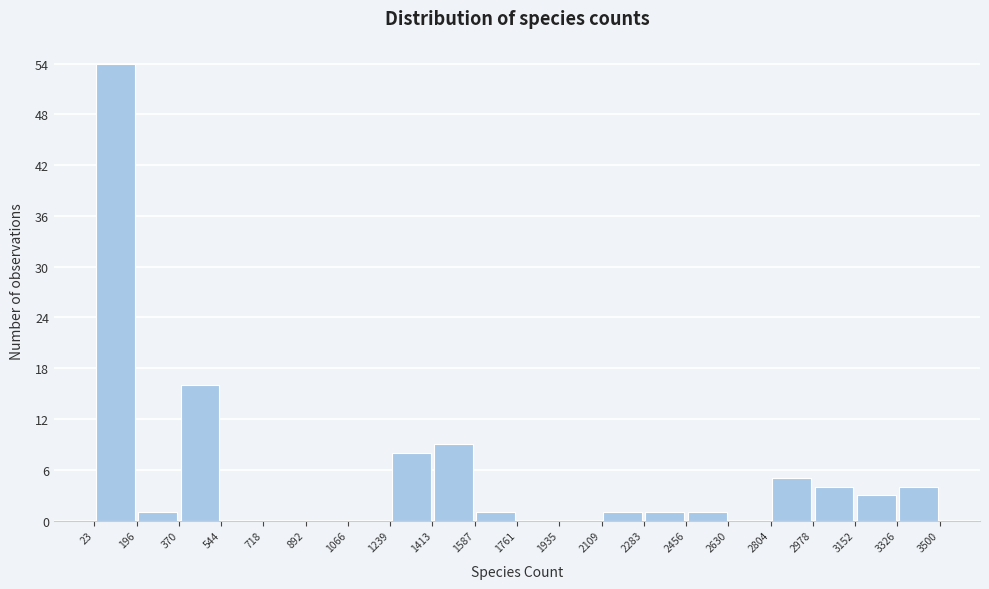

Over which range of the x-axis is the bar tallest?

23 to 196